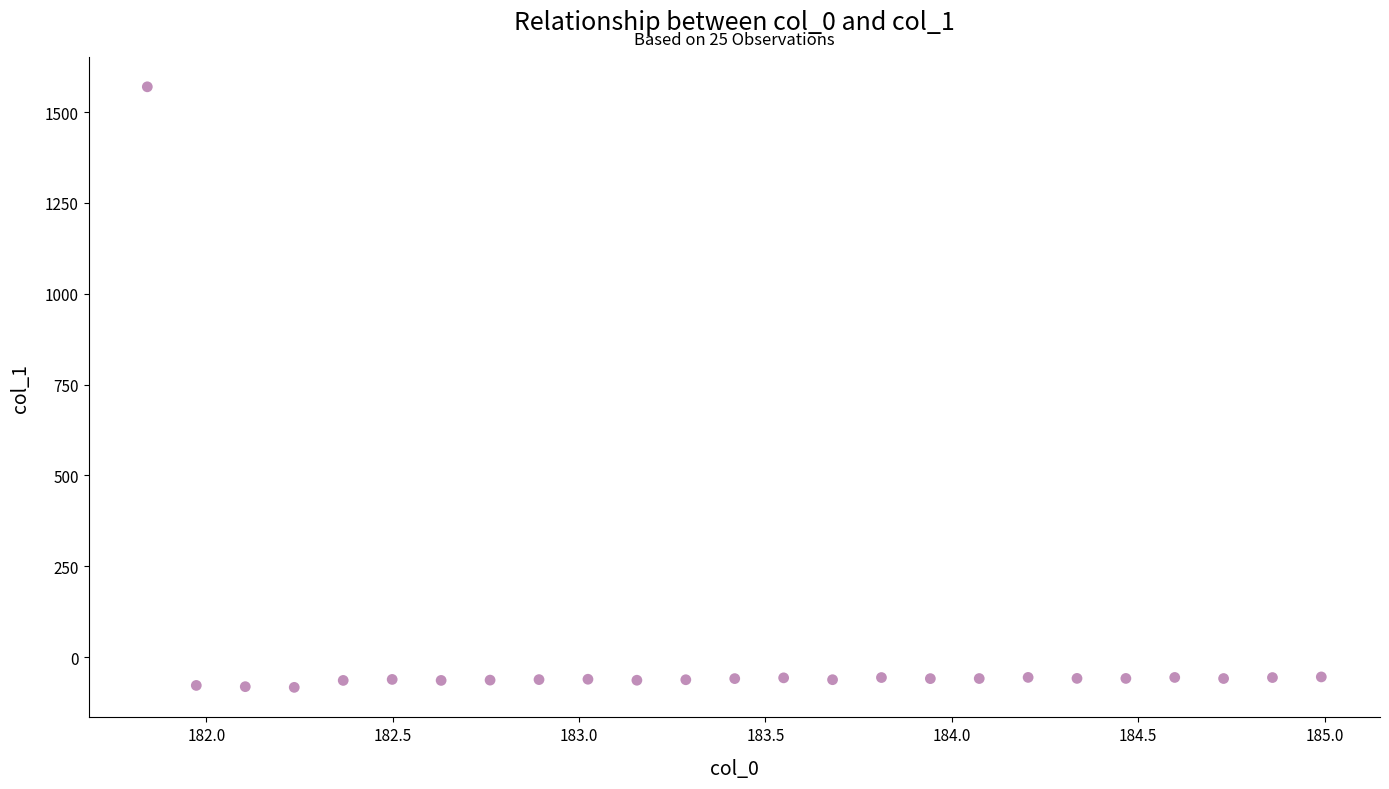

What is the range of Y values (max minus min)?

1652.5